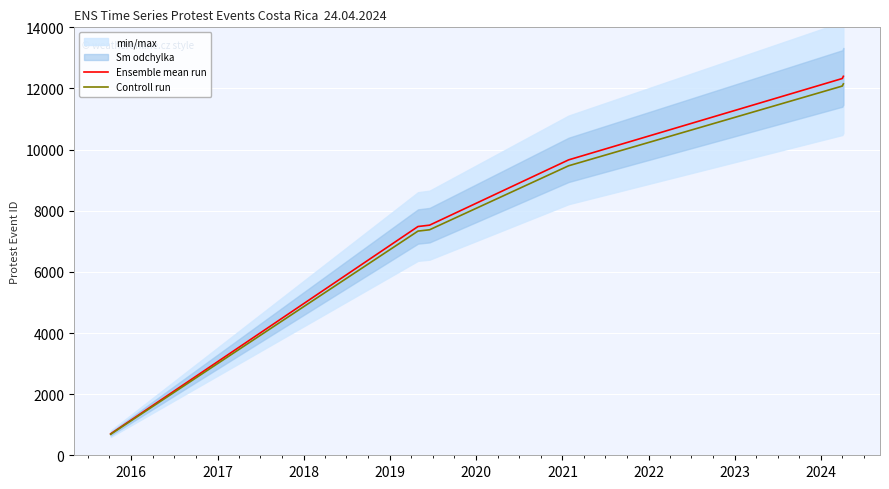

What is the average value of the Ensemble mean run series?

7095.0